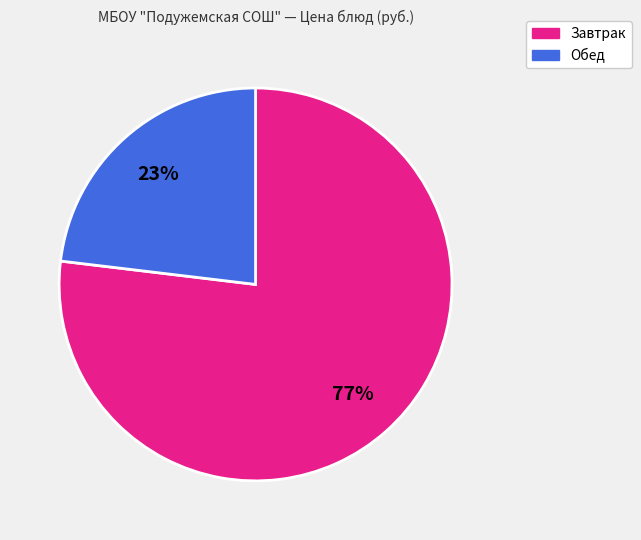

Is there any slice that represents more than half of the pie?

Yes